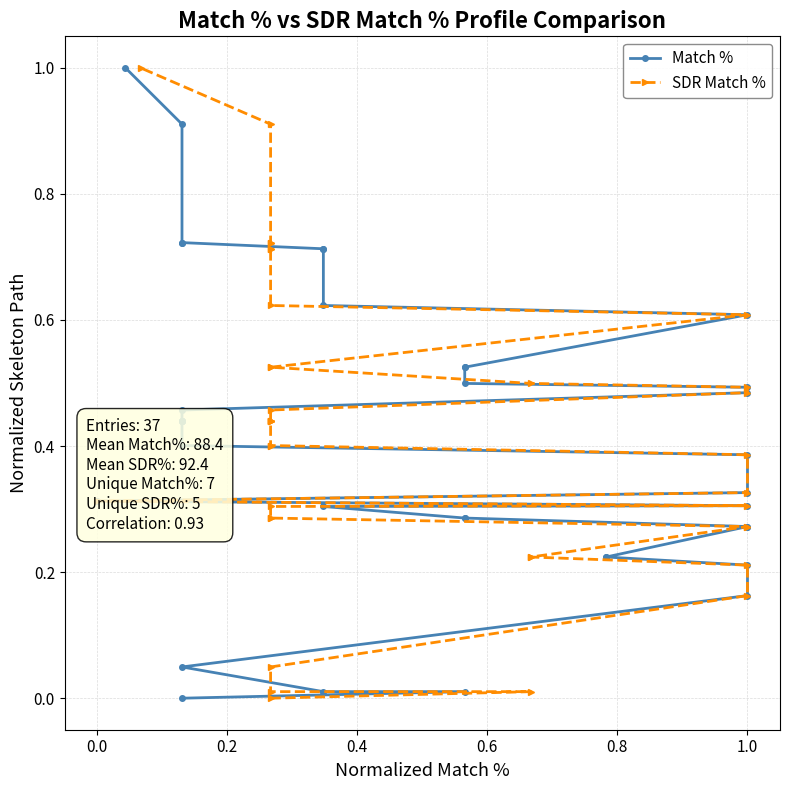

Rank the series by their maximum value, from highest to lowest.

Match %, SDR Match %